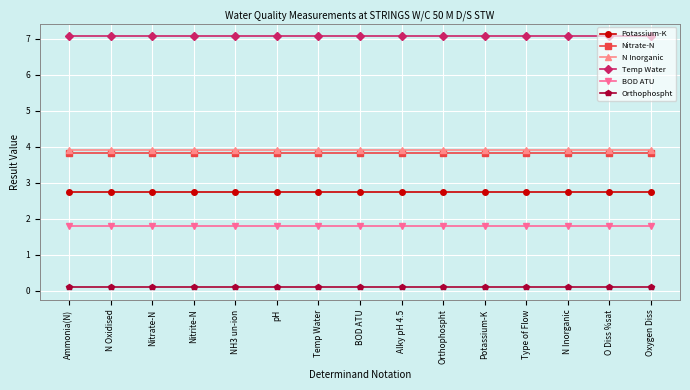

What is the label of the 12th point from the right?

Nitrite-N